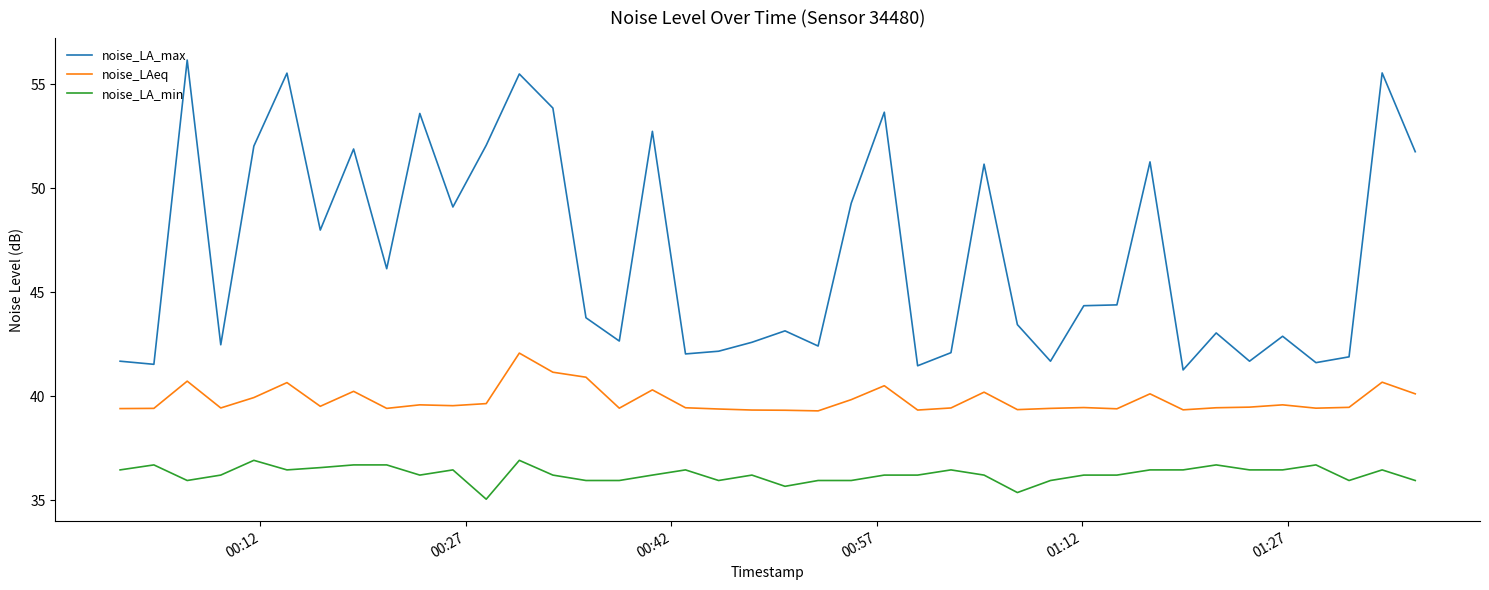

Which series has the largest total across all categories?

noise_LA_max